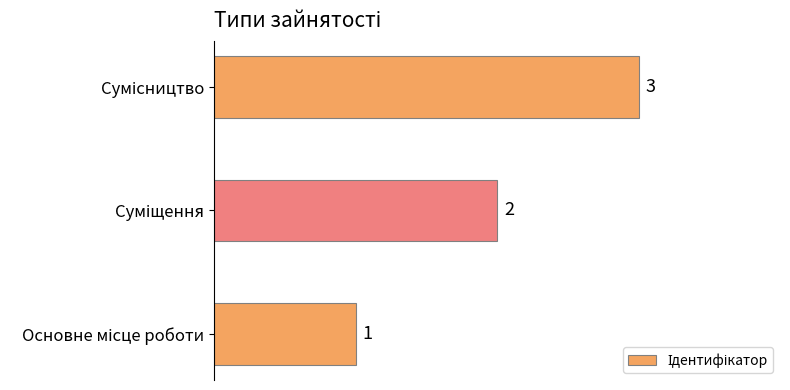

What is the minimum value shown in the chart?

1